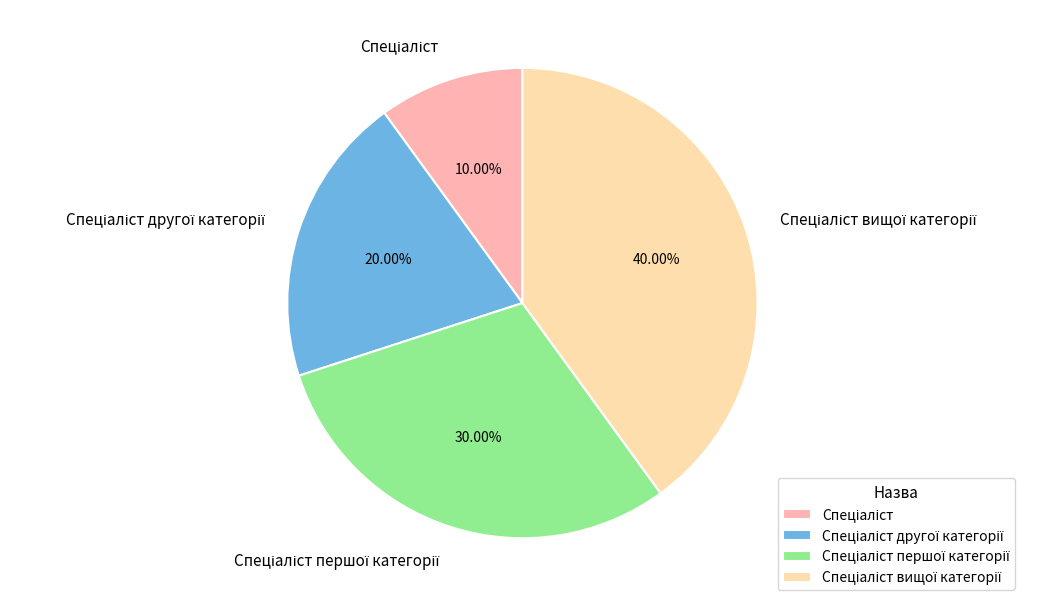

Is there a majority slice in this chart?

No